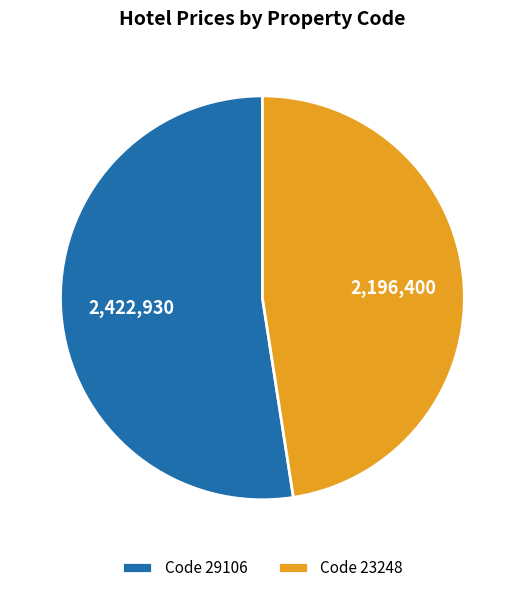

Between Code 29106 and Code 23248, which is larger?

Code 29106